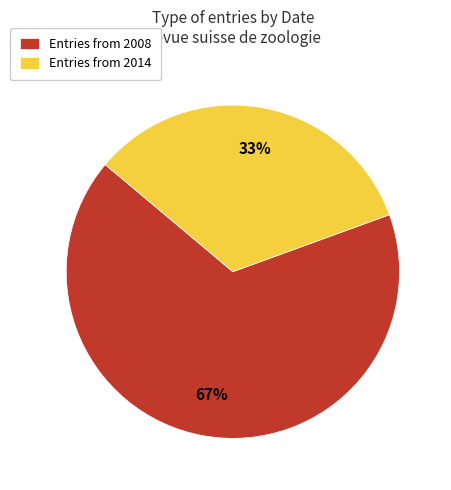

Count the number of slices in the pie.

2